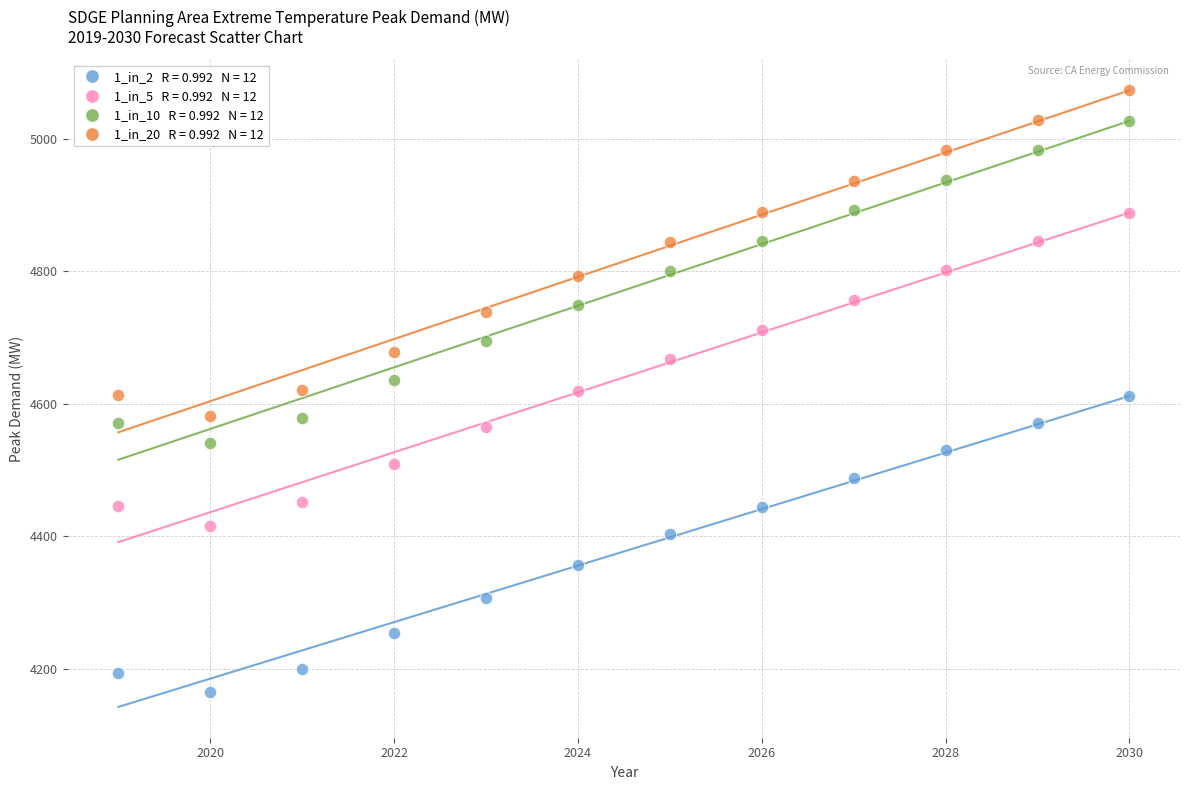

Across all data points, what is the range of X values (max minus min)?

11.0